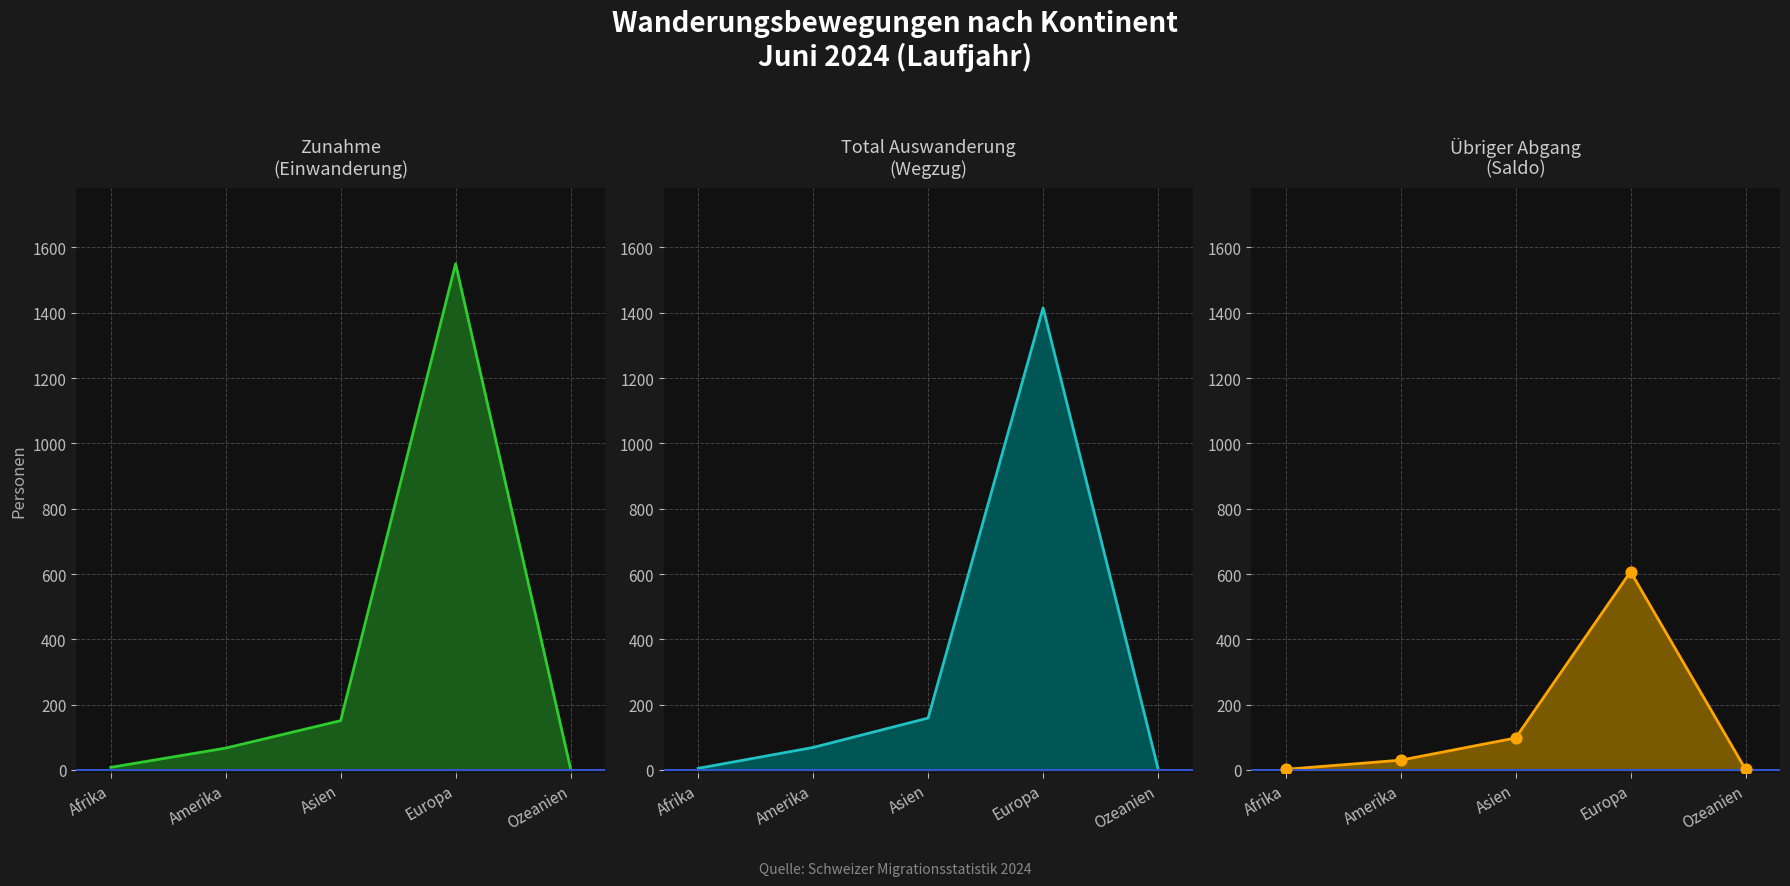

Is the value of Übriger Abgang line at Afrika greater than the value of Zunahme line at Ozeanien?

No